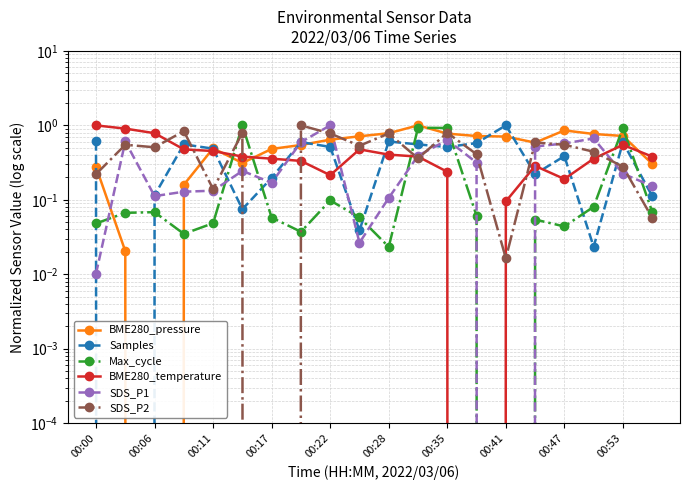

The value of SDS_P1 at 00:11 is 0.2. True or false?

False